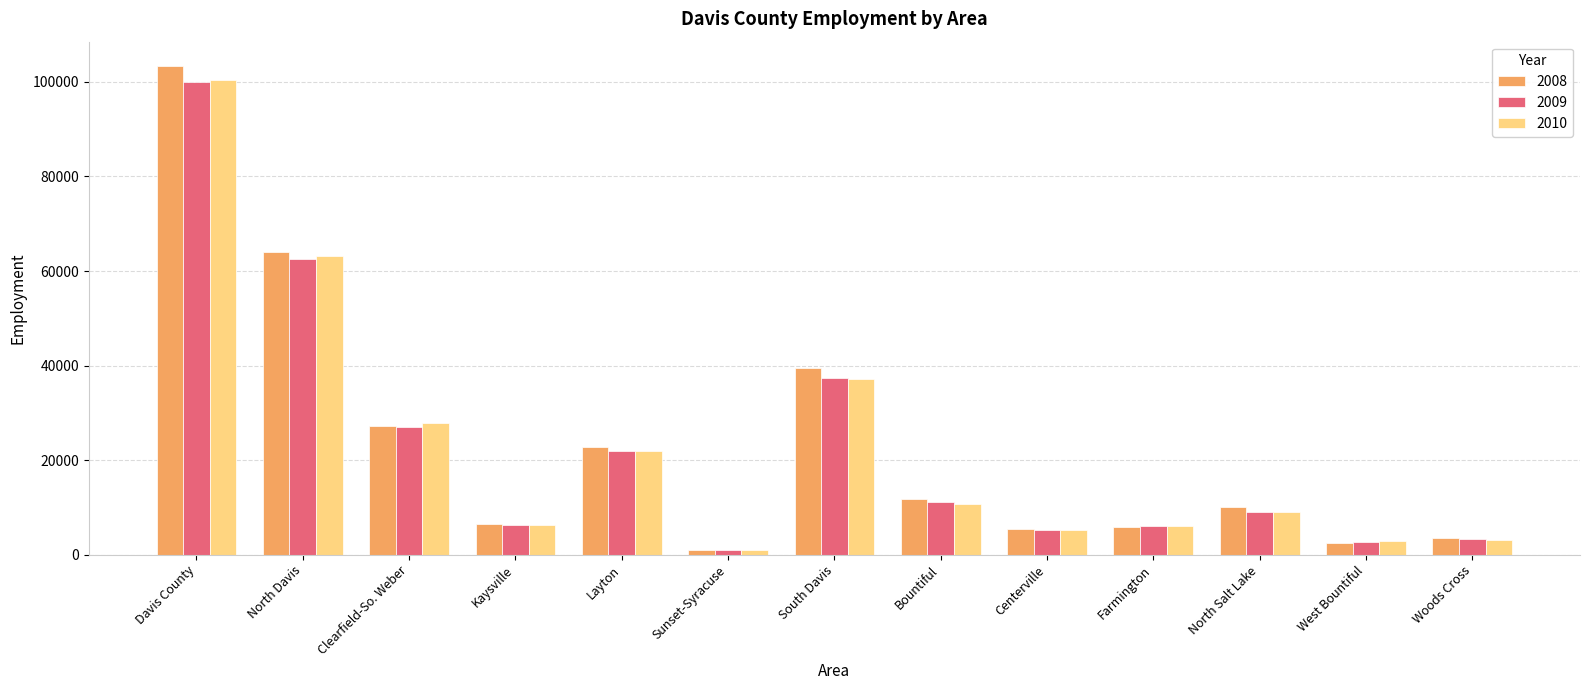

At which category is the sum across all series the highest?

Davis County